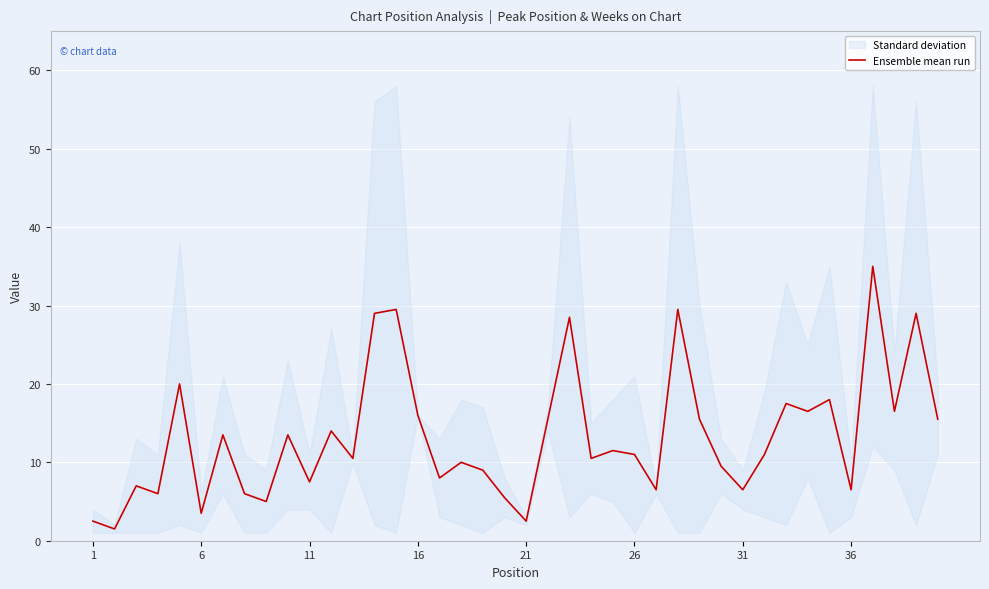

True or false: Ensemble mean run has a value of 24.4 at 16.

False